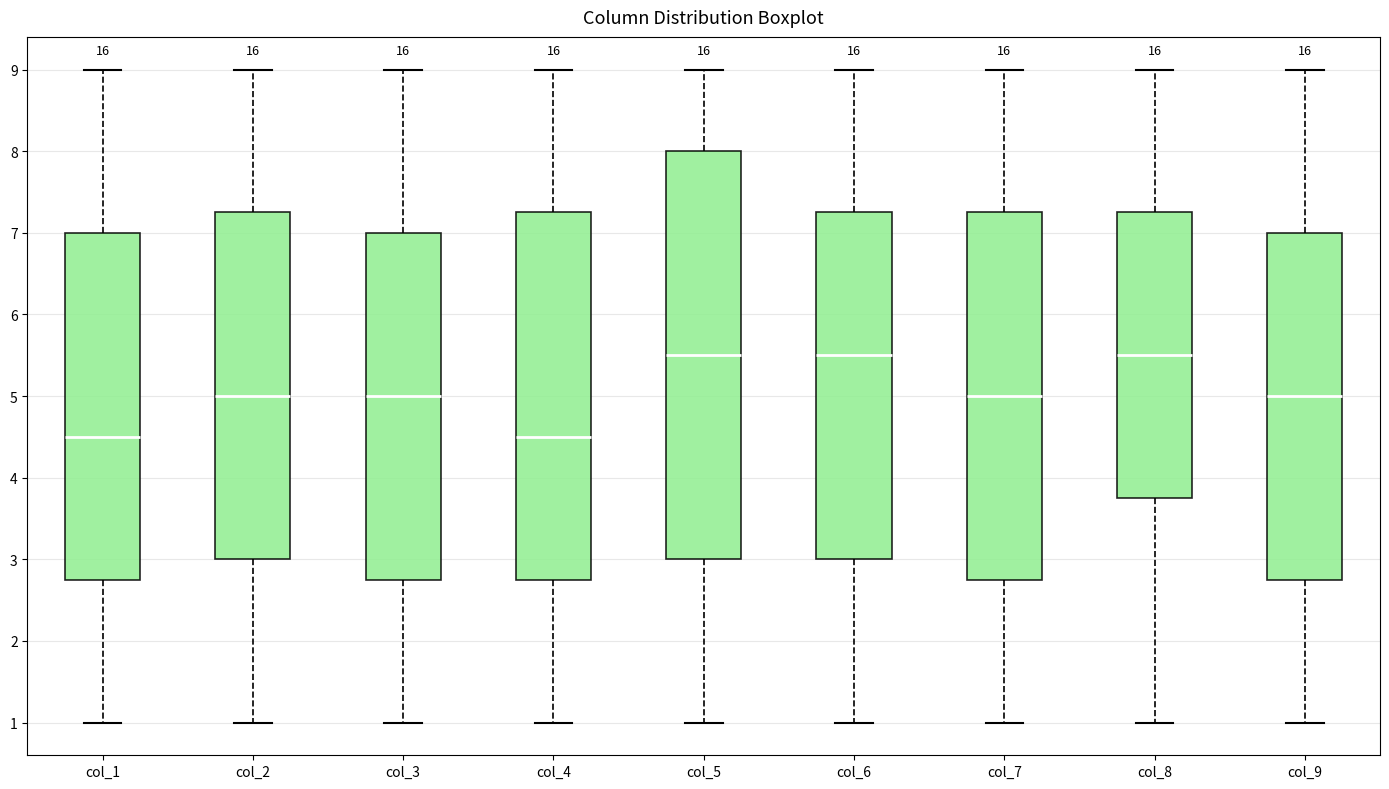

Which box is the tallest, from its lower edge to its upper edge?

col_5